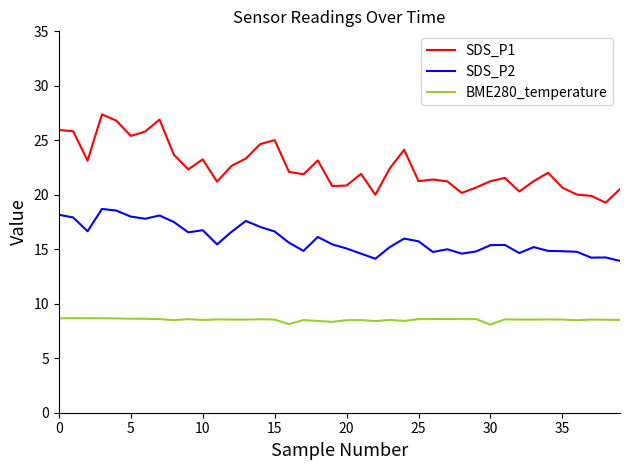

What is the difference between the maximum and minimum values in the SDS_P1 series?

8.1